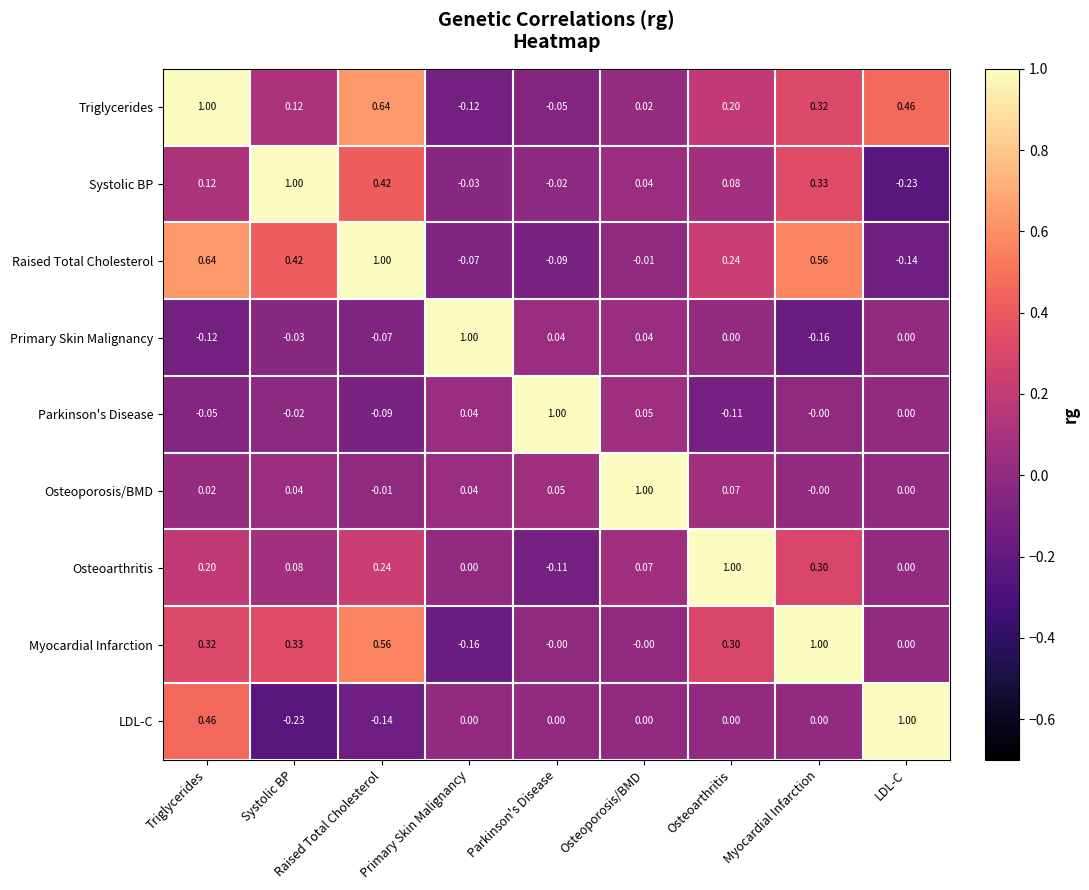

At how many categories does at least one series exceed 0?

9